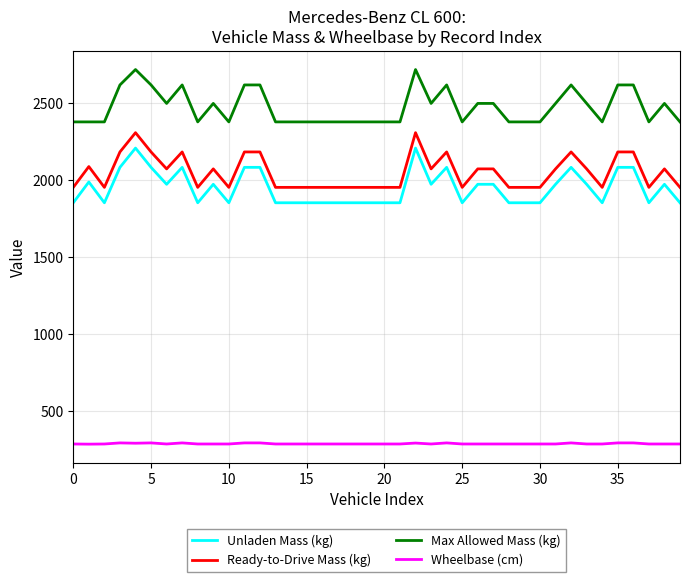

True or false: Wheelbase (cm) and Unladen Mass (kg) cross at least once.

False